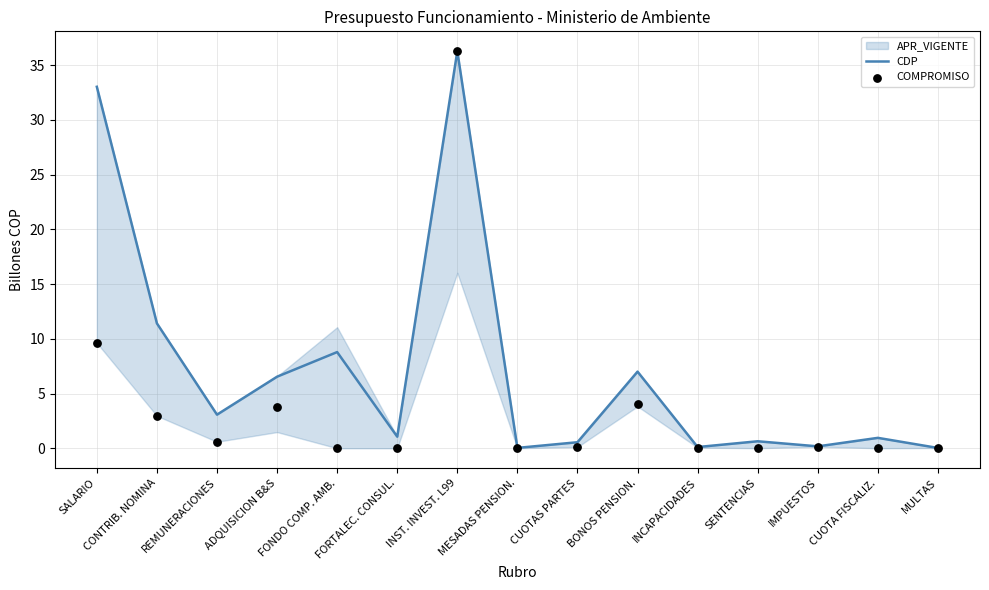

Which series has the largest total across all categories?

CDP